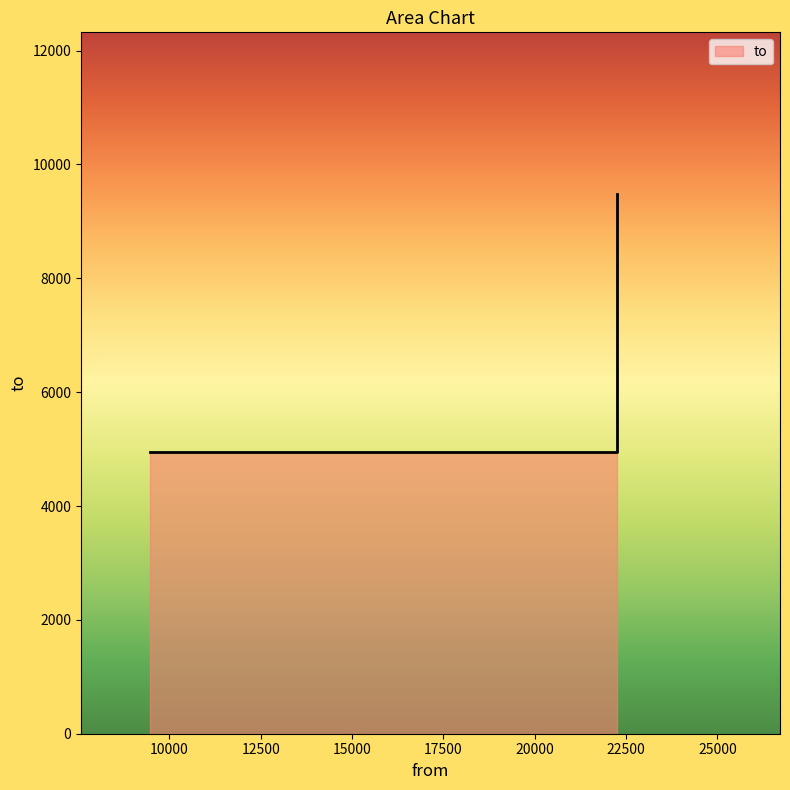

What value does the data have at 22262, to the nearest 10?

9480